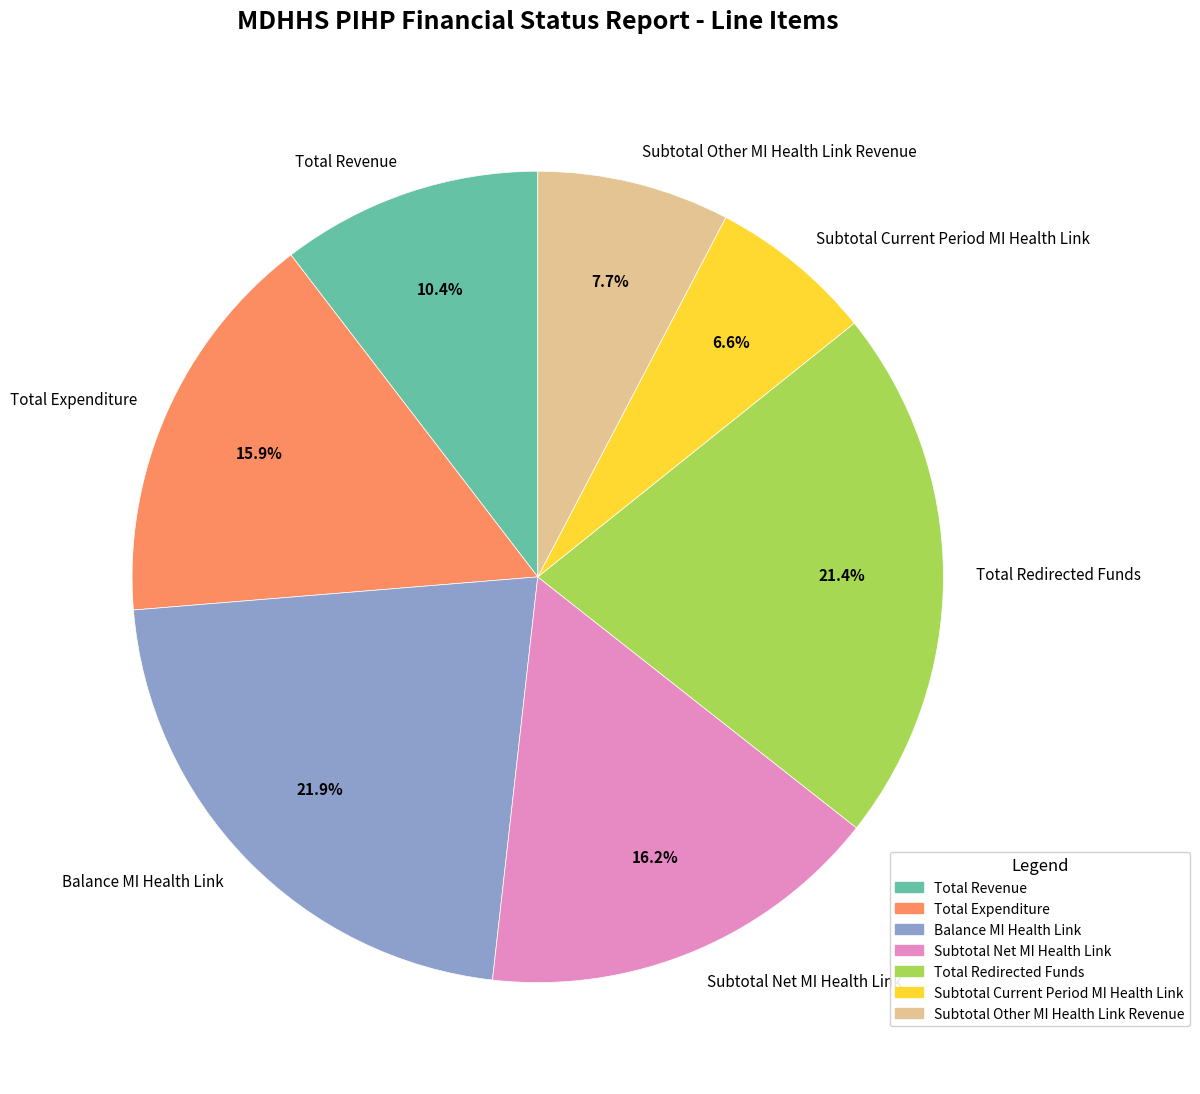

What percentage is NOT represented by Subtotal Other MI Health Link Revenue?

92.3%